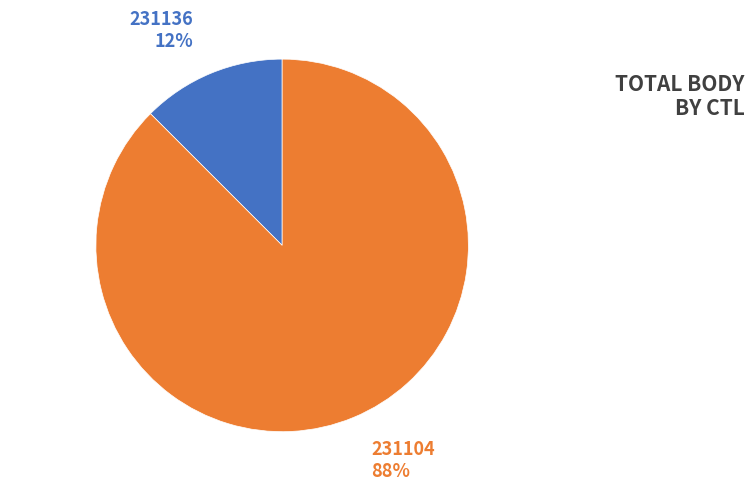

To the nearest percent, what is the average slice percentage?

50%